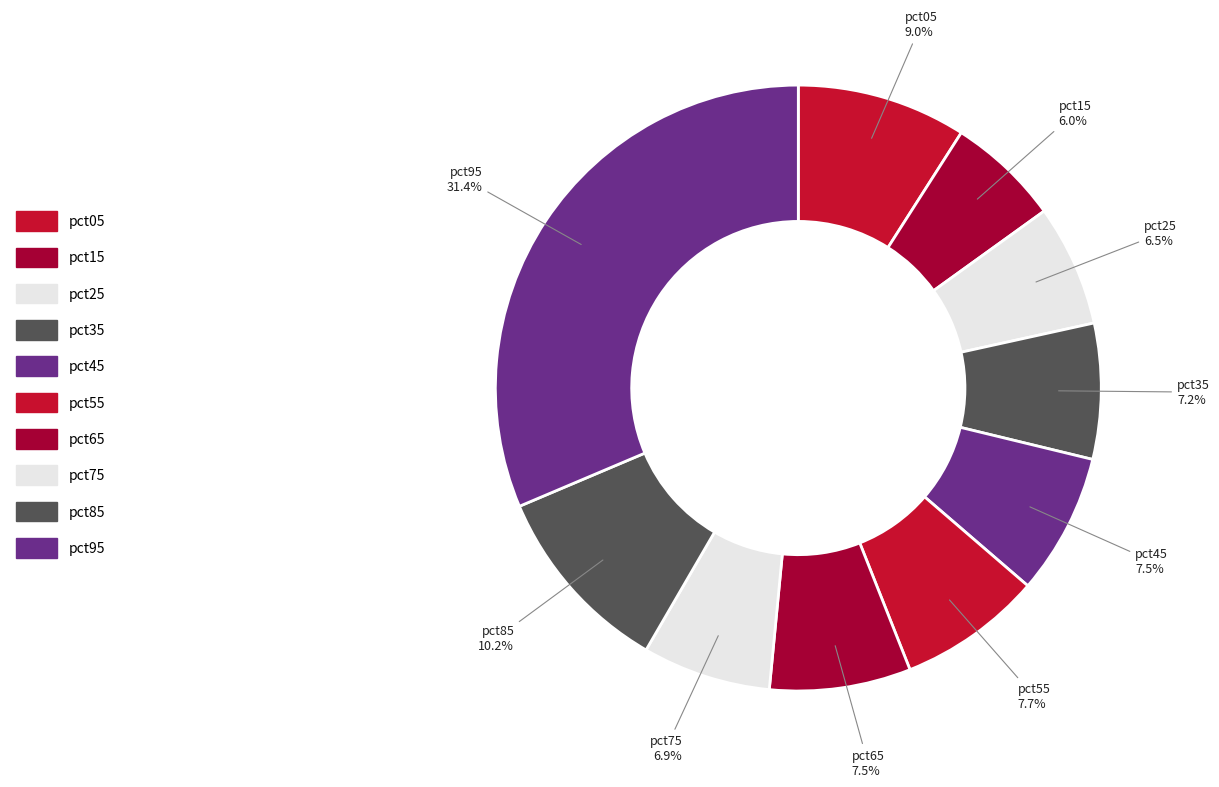

To the nearest percent, what is the combined percentage of pct35 and pct65?

15%